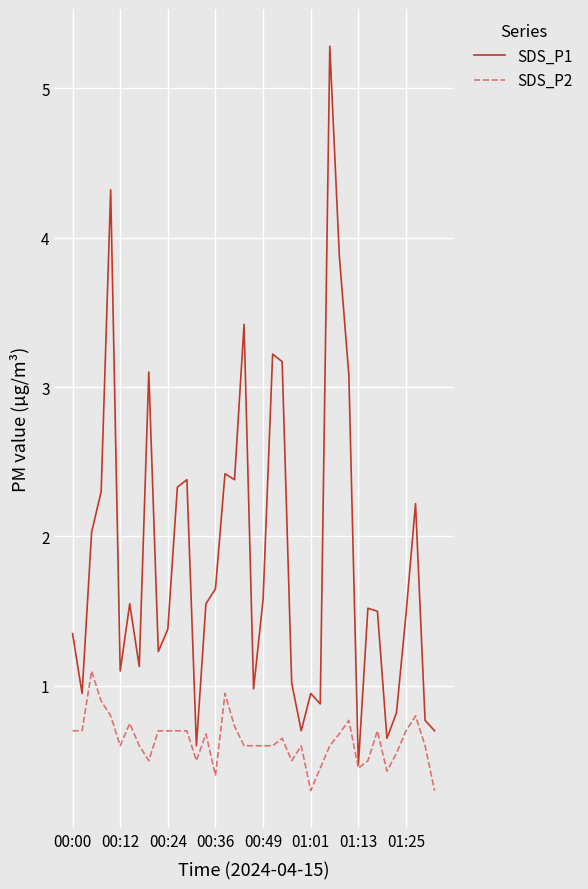

Which series has the largest total across all categories?

SDS_P1